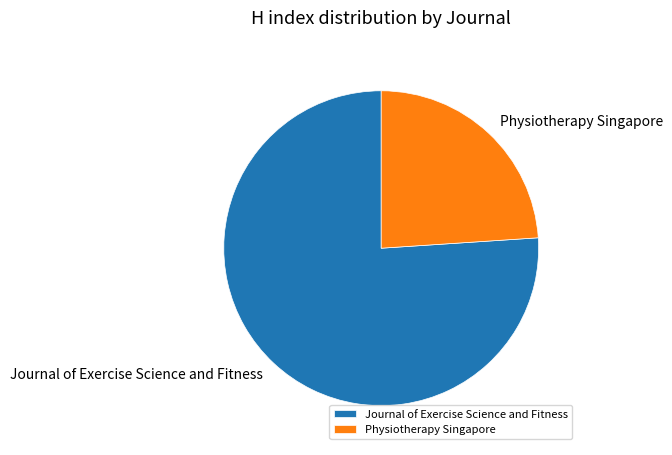

How many slices are in this pie chart?

2